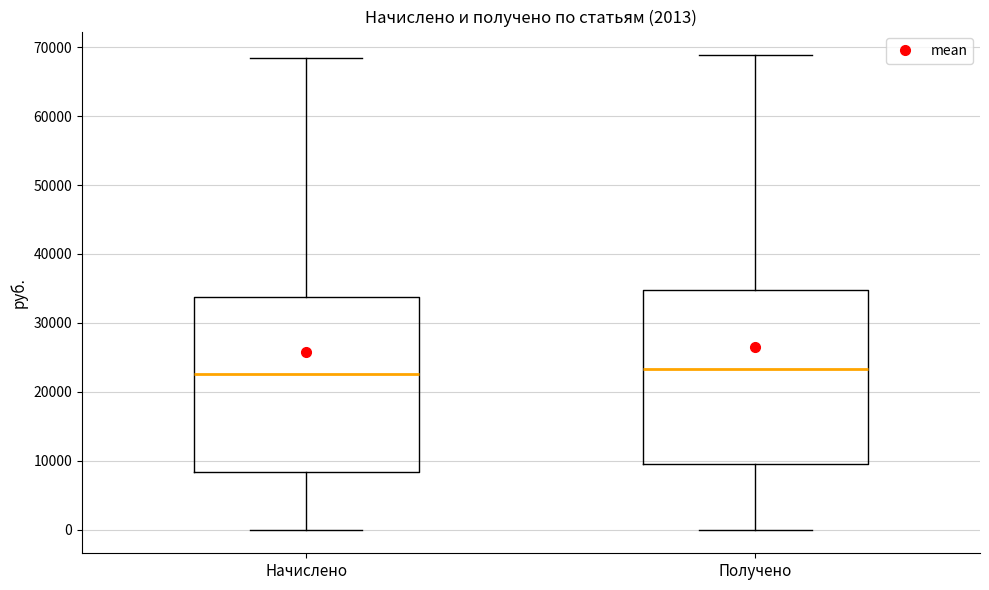

Reading left to right, read every box against the y-axis: the position of its median line, the range the box covers, and the ends of its whiskers. The values are not printed on the chart, so give them approximately, as read against the axis.

Начислено: median 23000, box 8000 to 34000, whiskers 0 to 68000
Получено: median 23000, box 9000 to 35000, whiskers 0 to 69000